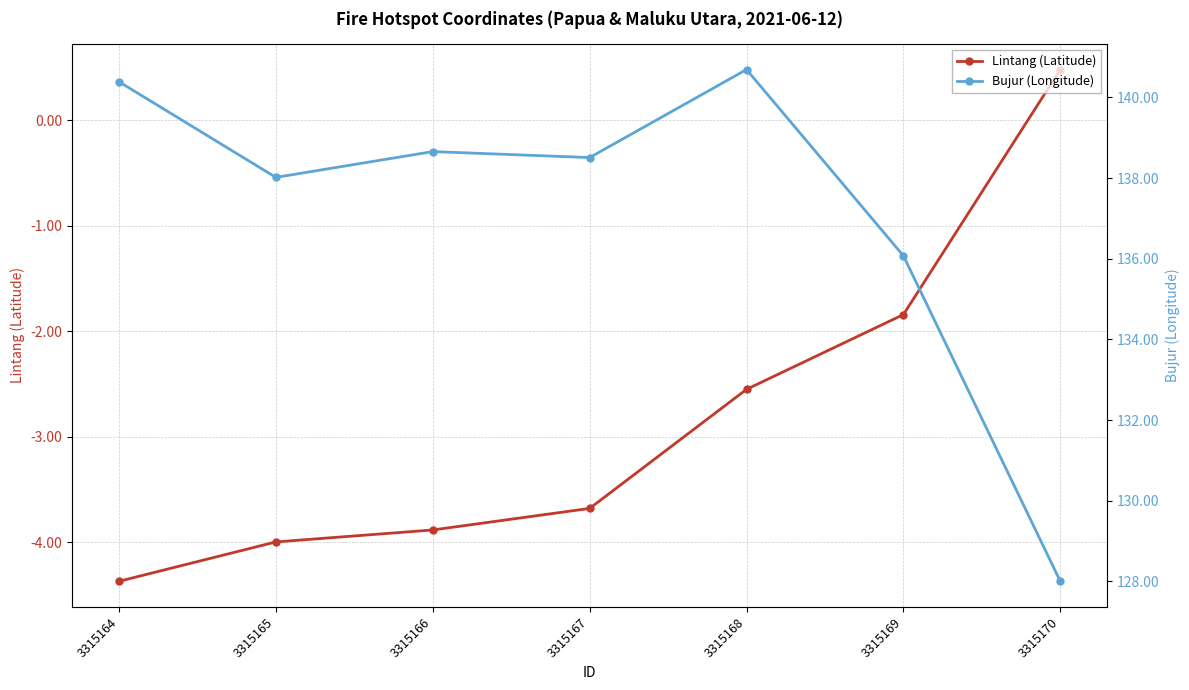

Which category has the lowest value across all series?

3315164